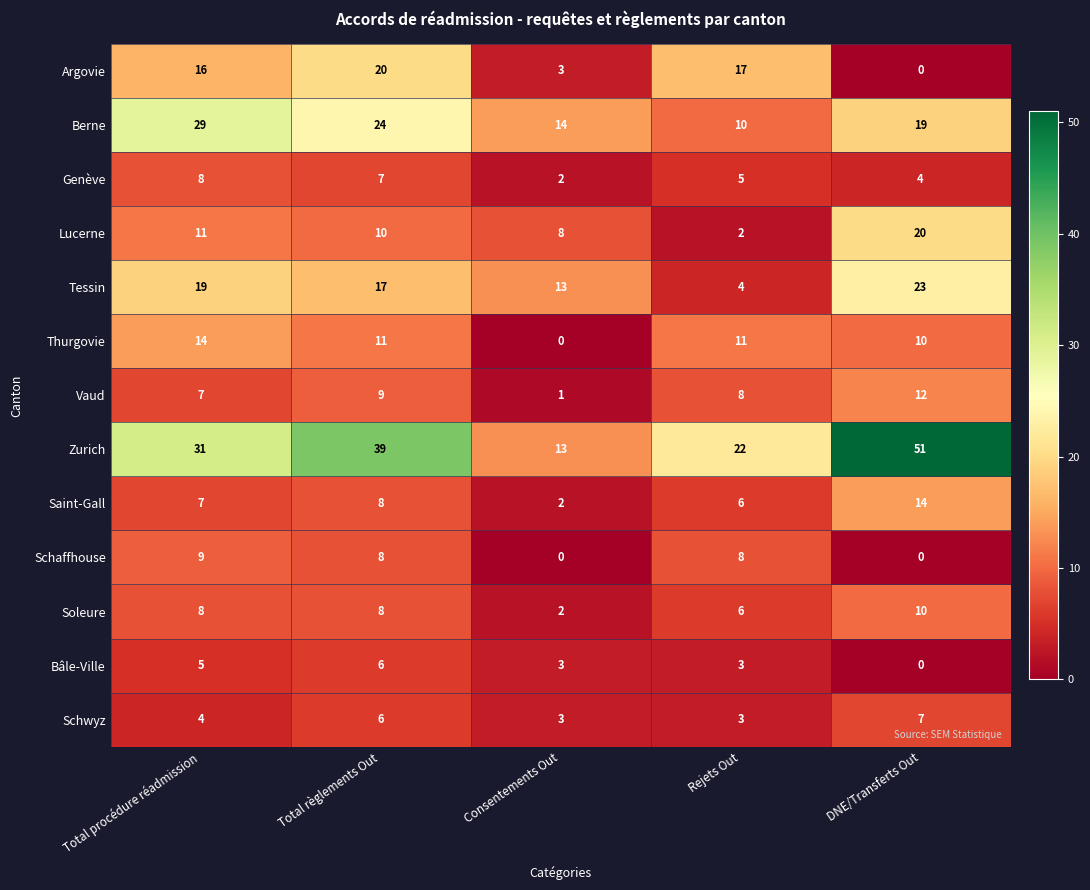

What is the approximate value of Lucerne at Total règlements Out?

10